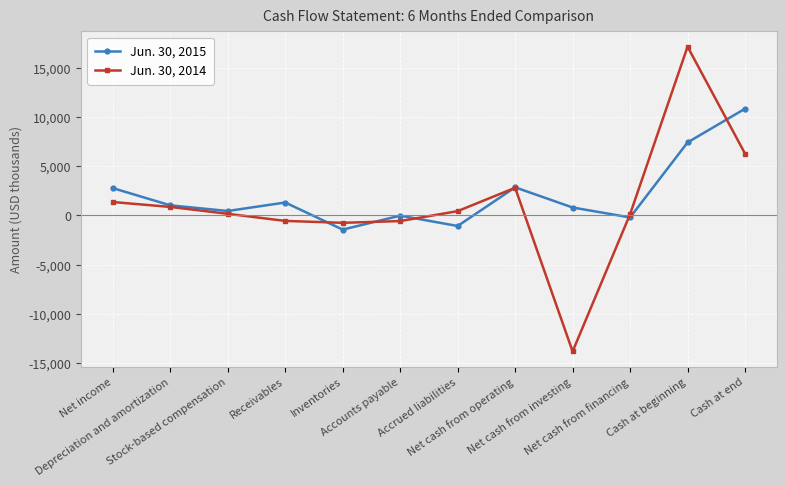

Where is the first local minimum for Jun. 30, 2015?

Stock-based compensation